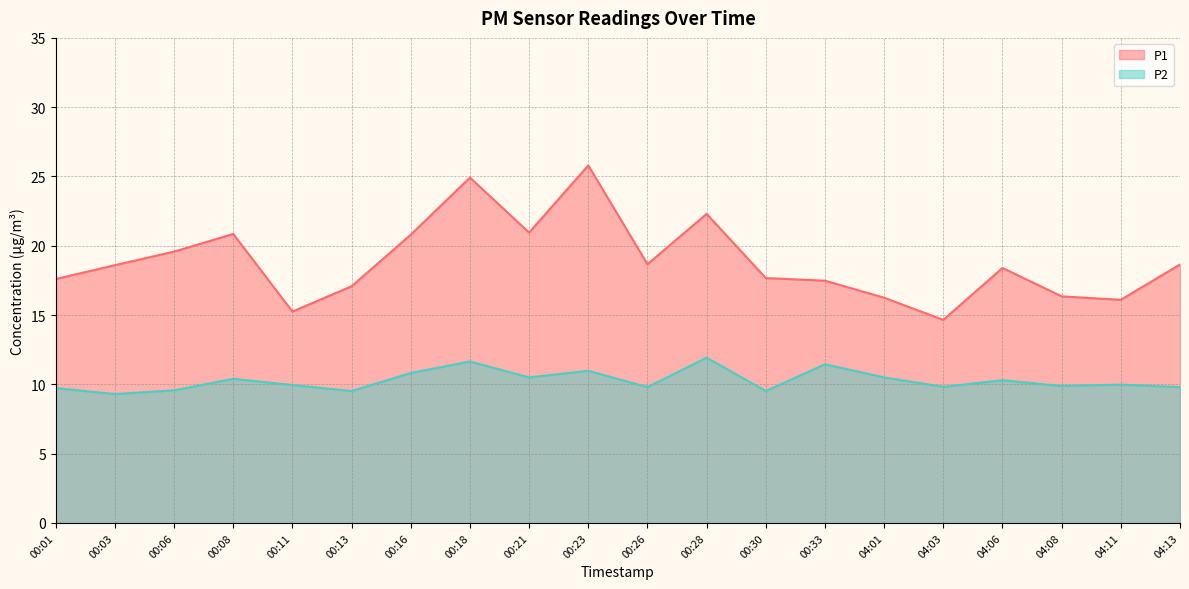

What is the total value across all series at 04:06?

28.7